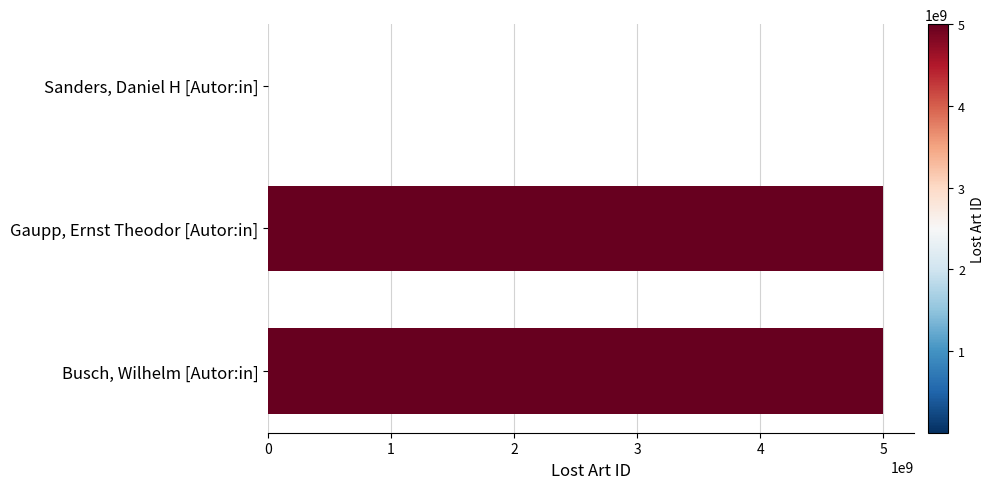

The value at Gaupp, Ernst Theodor [Autor:in] is 7978960822. True or false?

False